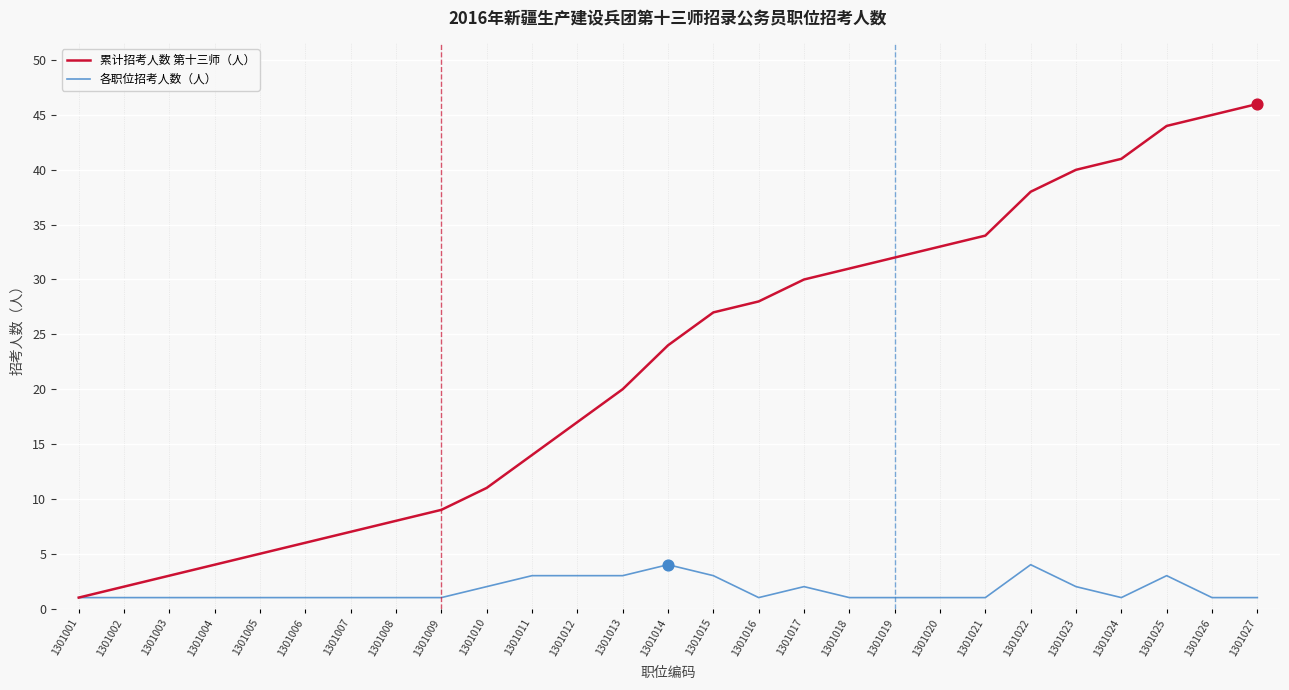

What is the total value across all series at 1301007?

8